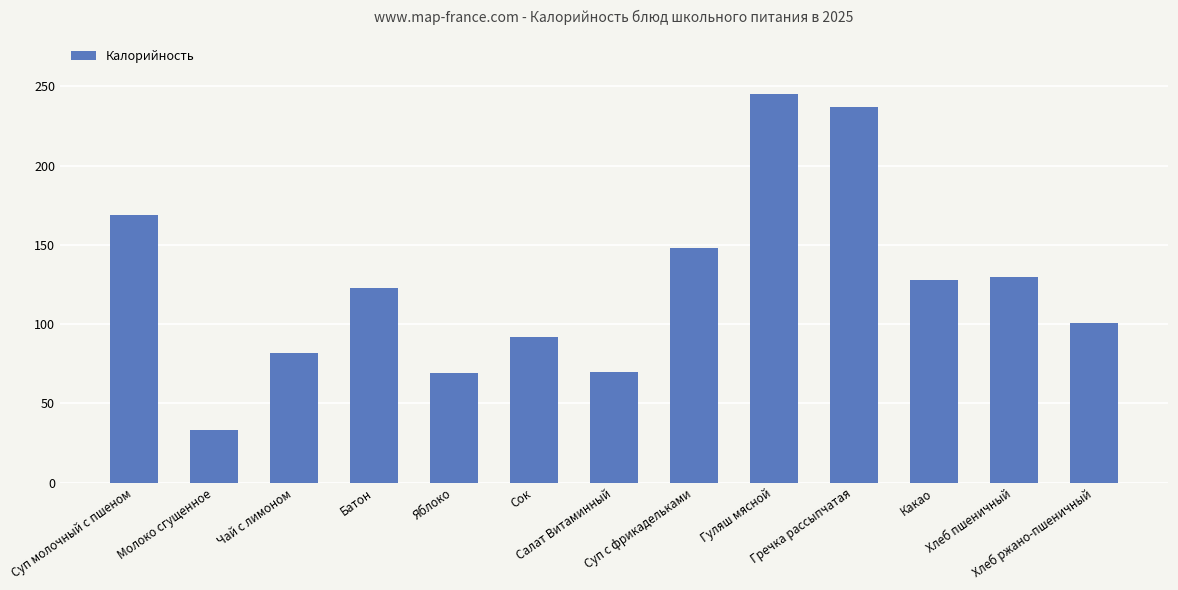

Count the number of data series in this chart.

1